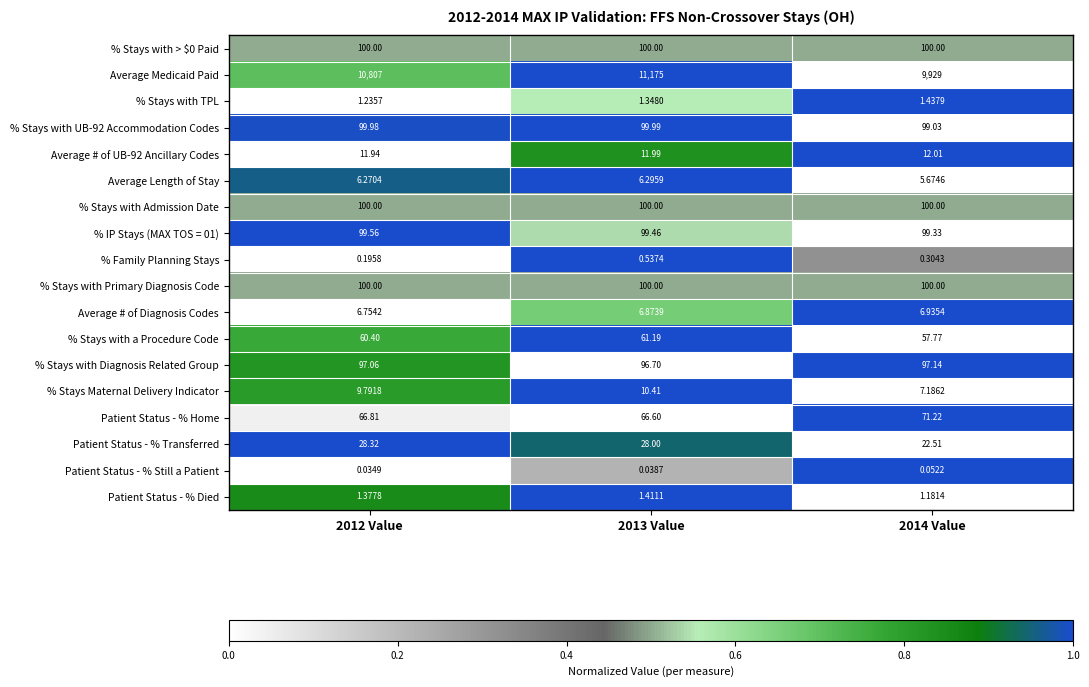

Is the value of % Stays with Diagnosis Related Group at 2012 Value greater than the value of Patient Status - % Transferred at 2014 Value?

Yes